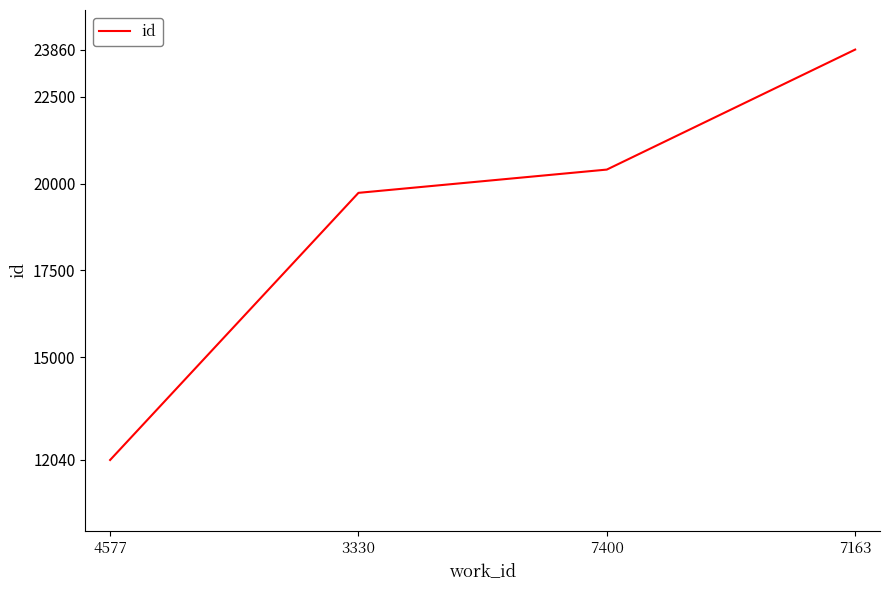

True or false: the data shows 23860 at 7163.

True